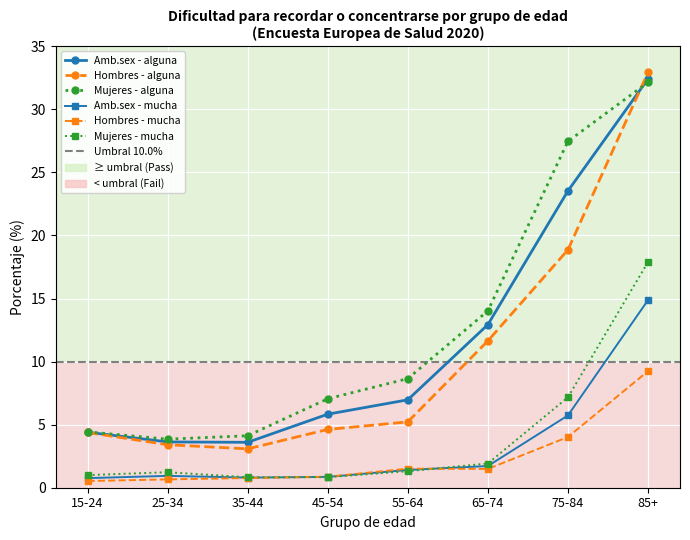

How many data points in Con alguna dificultad - Mujeres are above 8?

4